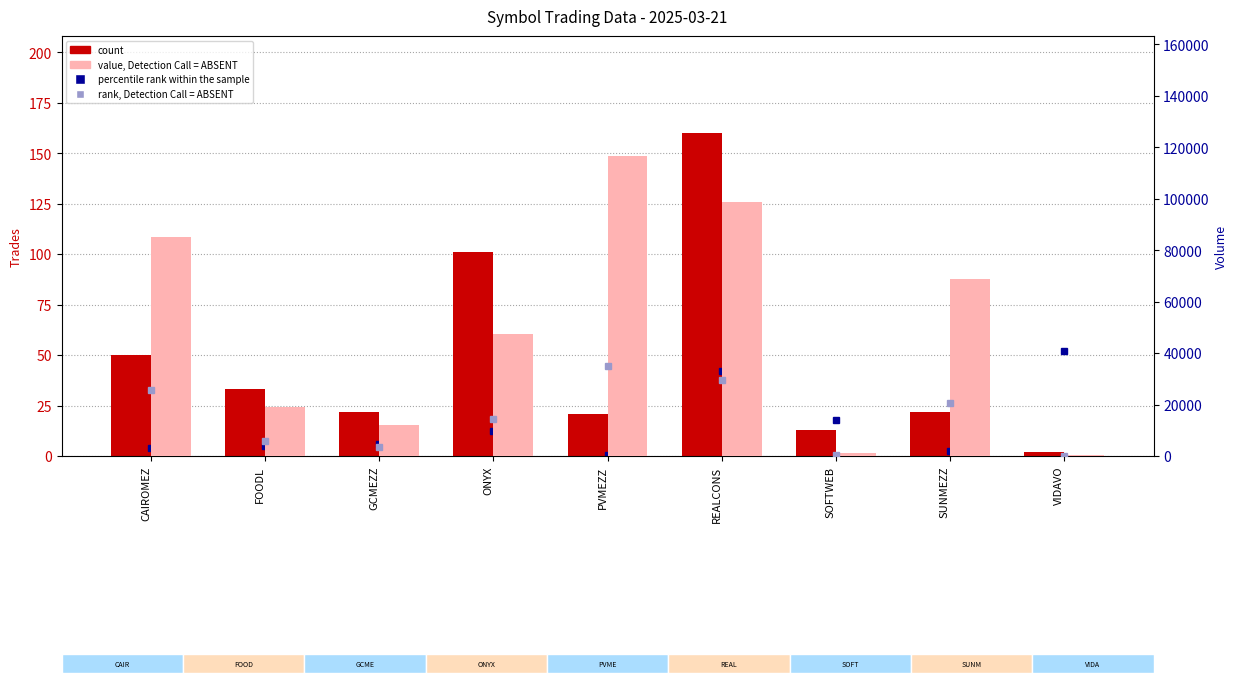

What is the smallest value displayed?

2